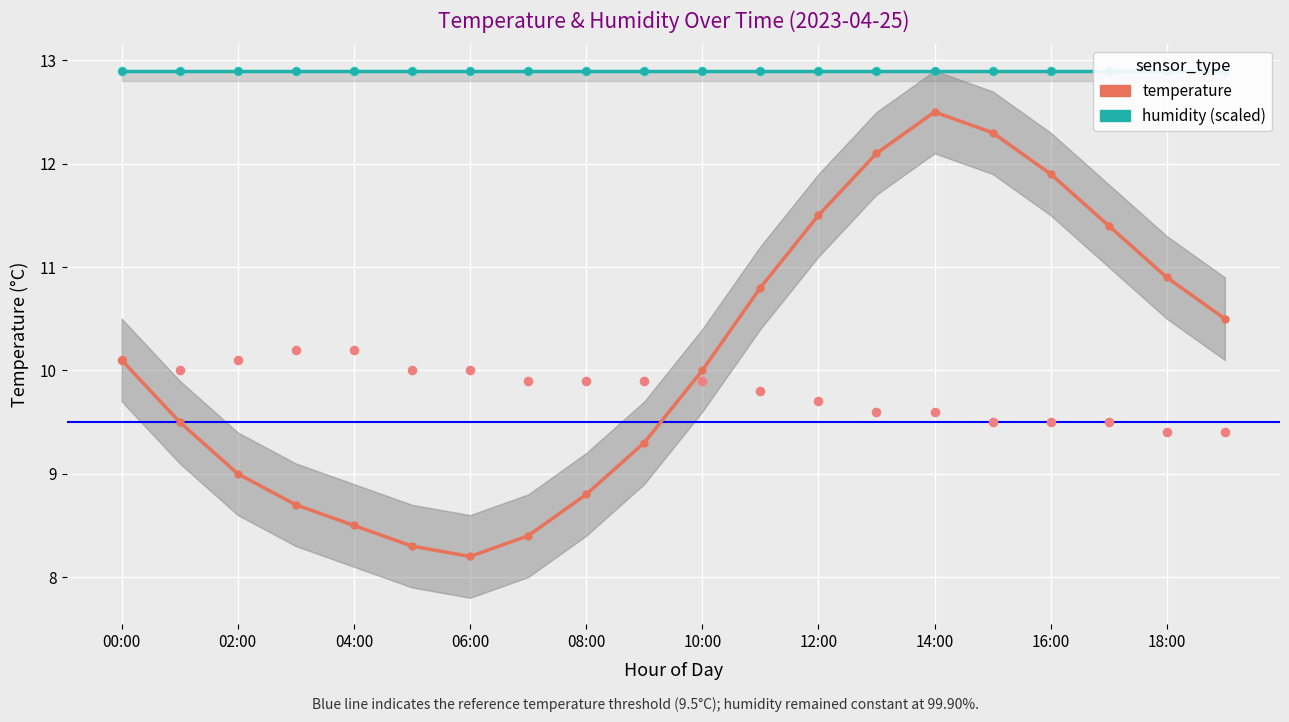

Is the value of temperature at 04:00 greater than the value of humidity at 16:00?

No